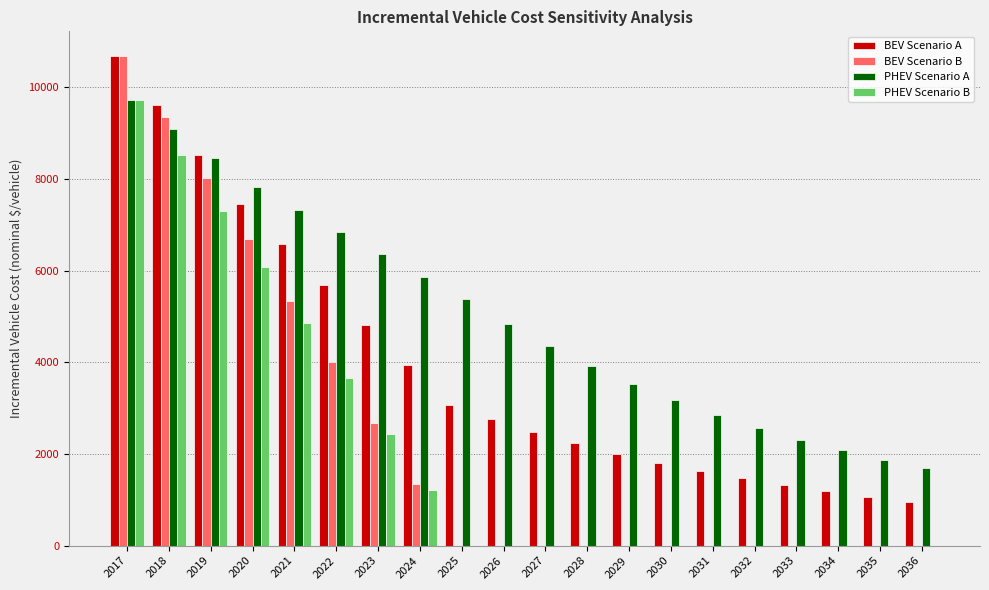

What is the highest value of the PHEV Scenario A series?

9732.1